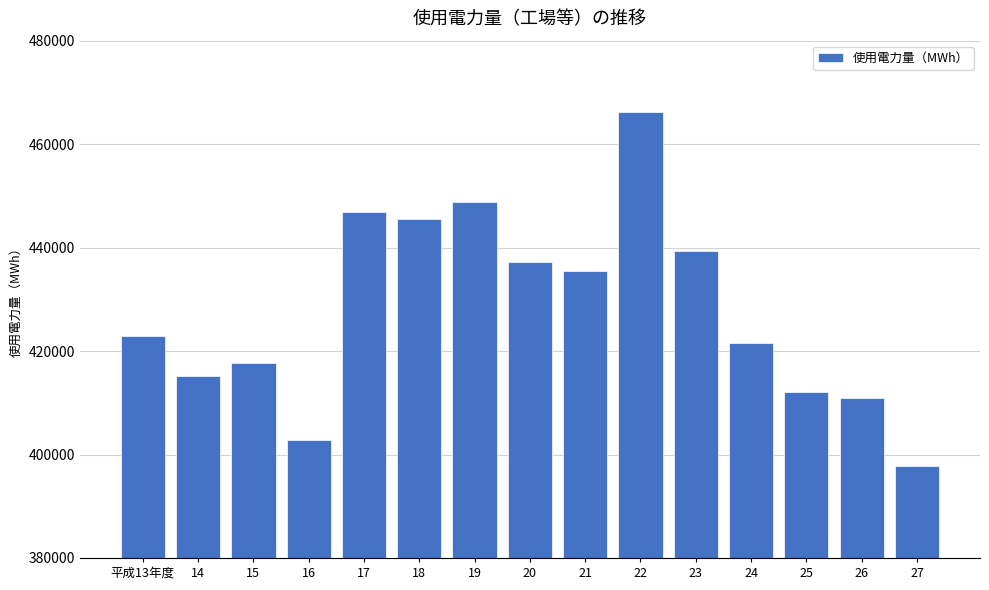

What is the approximate value at 18?

445453